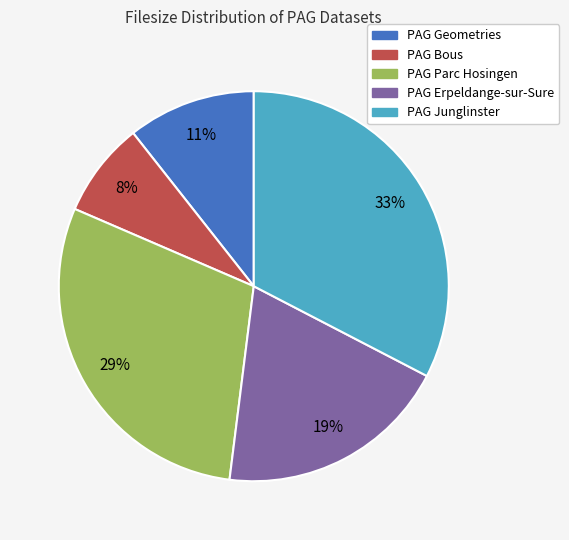

Do PAG Erpeldange-sur-Sure and PAG Parc Hosingen together represent more than half of the pie?

No